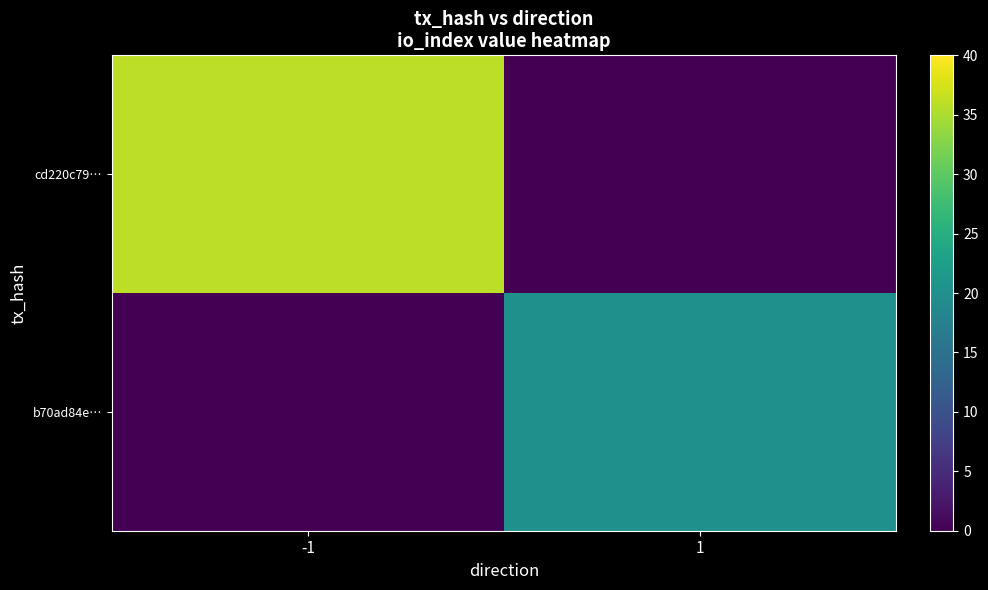

Reading left to right, extract all data points from this chart.

cd220c79…: -1=36	1=0
b70ad84e…: -1=0	1=20